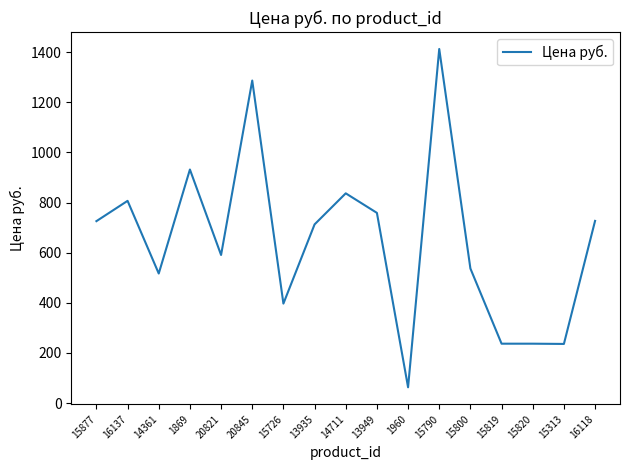

Where is the data nearest to the value 738?

16118